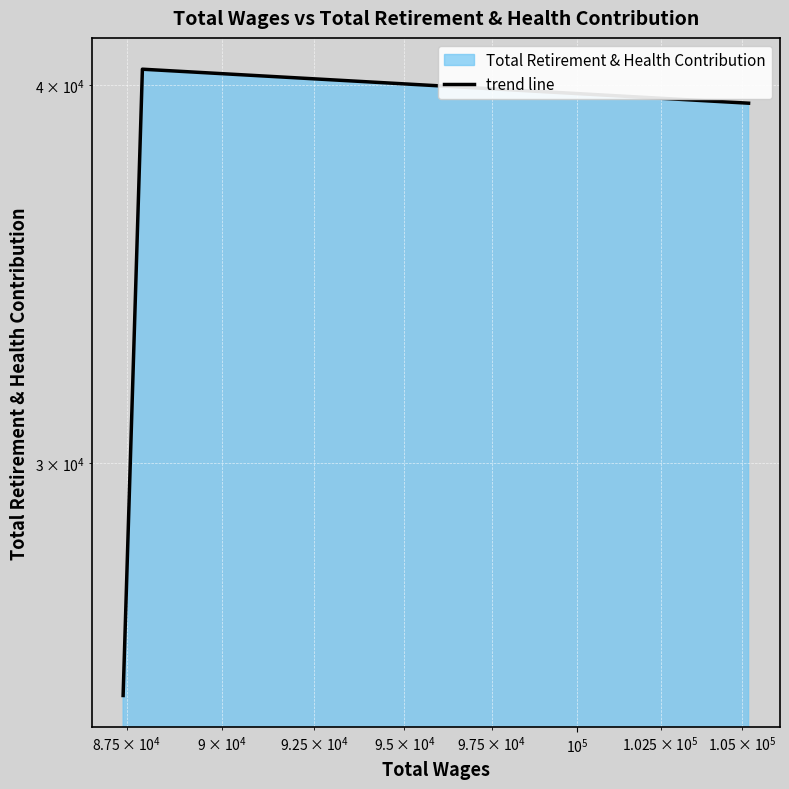

What is the difference between the maximum and minimum values?

15340